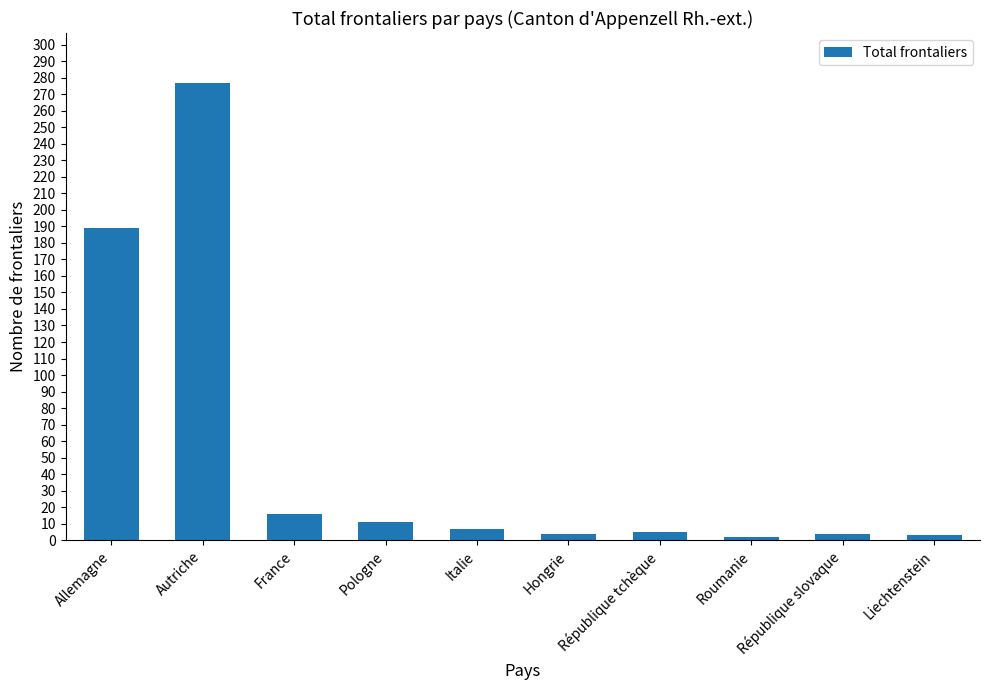

How many values are below 7?

5